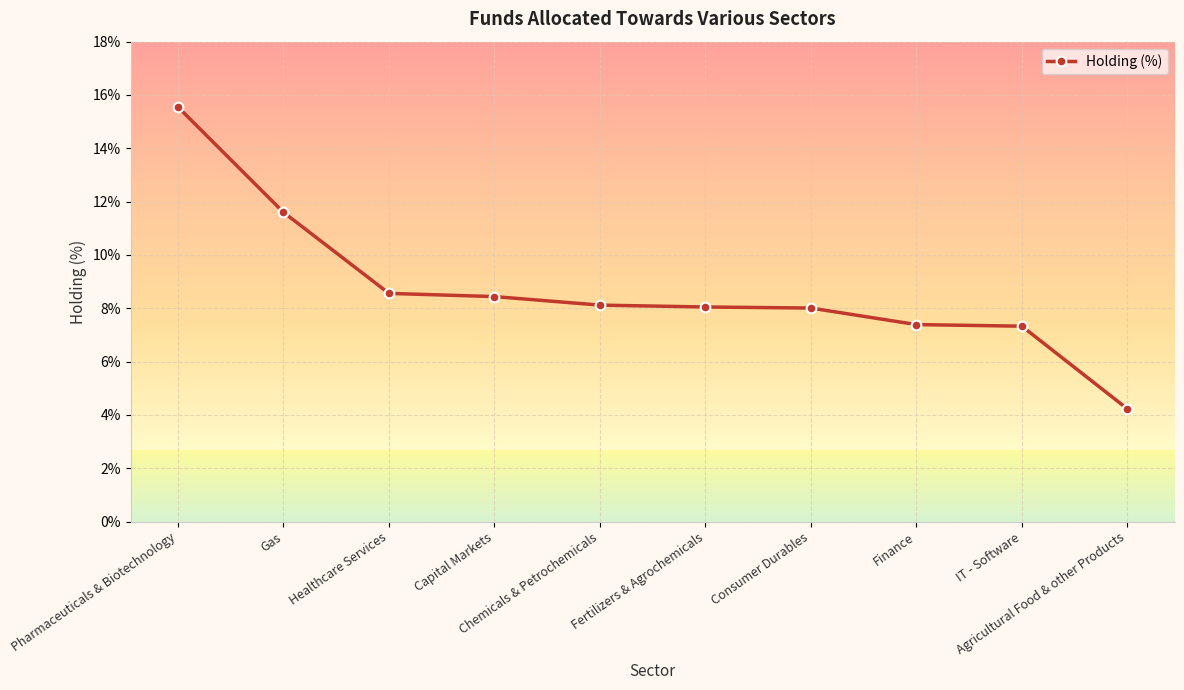

Reading left to right, what are all the values shown in this chart?

0.2	0.1	0.1	0.1	0.1	0.1	0.1	0.1	0.1	0.0